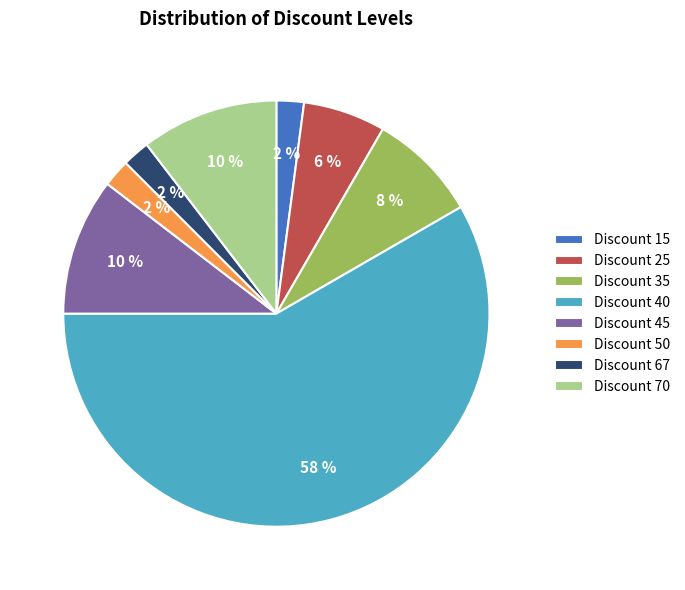

Which slice is the largest?

Discount 40